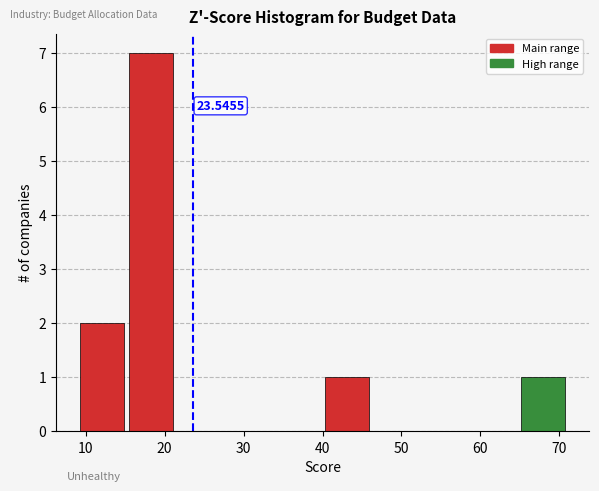

Which range on the x-axis has the tallest bar?

15.2 to 21.4